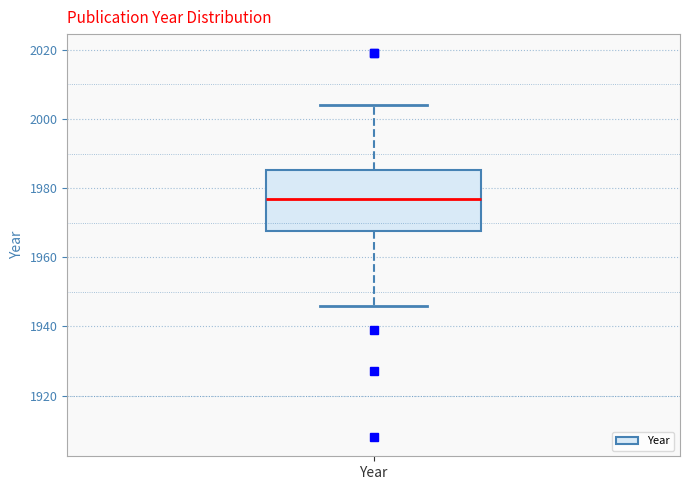

Where is the lower edge of the box for Year on the y-axis? The values are not printed on the chart, so give them approximately, as read against the axis.

1968